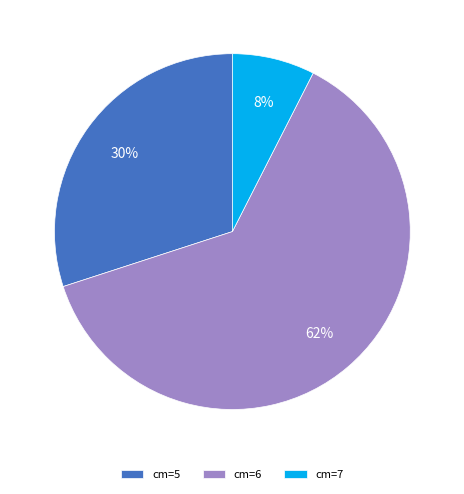

Approximately how many times larger is the value at cm=6 compared to cm=5?

2.1